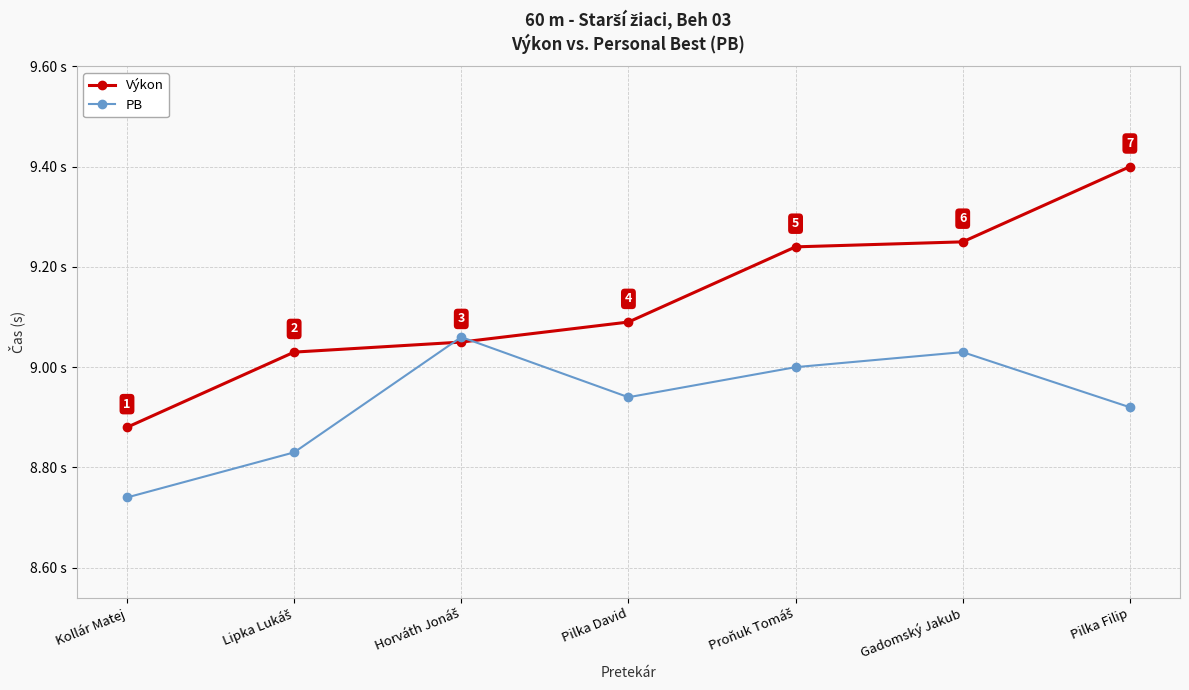

Where is PB nearest to the value 8?

Kollár Matej